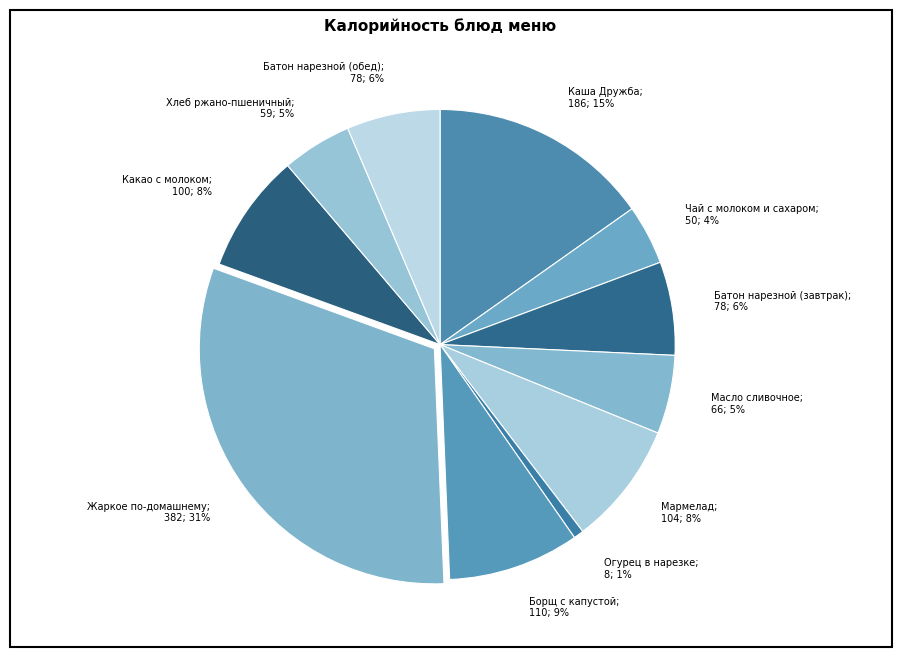

Is Борщ с капустой the majority of the pie?

No